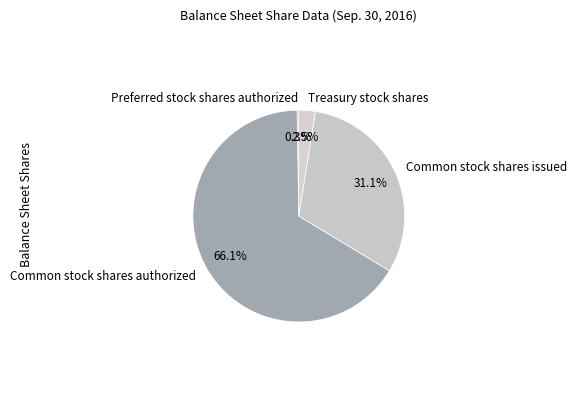

Is the sum of Treasury stock shares and Common stock shares authorized greater than half?

Yes